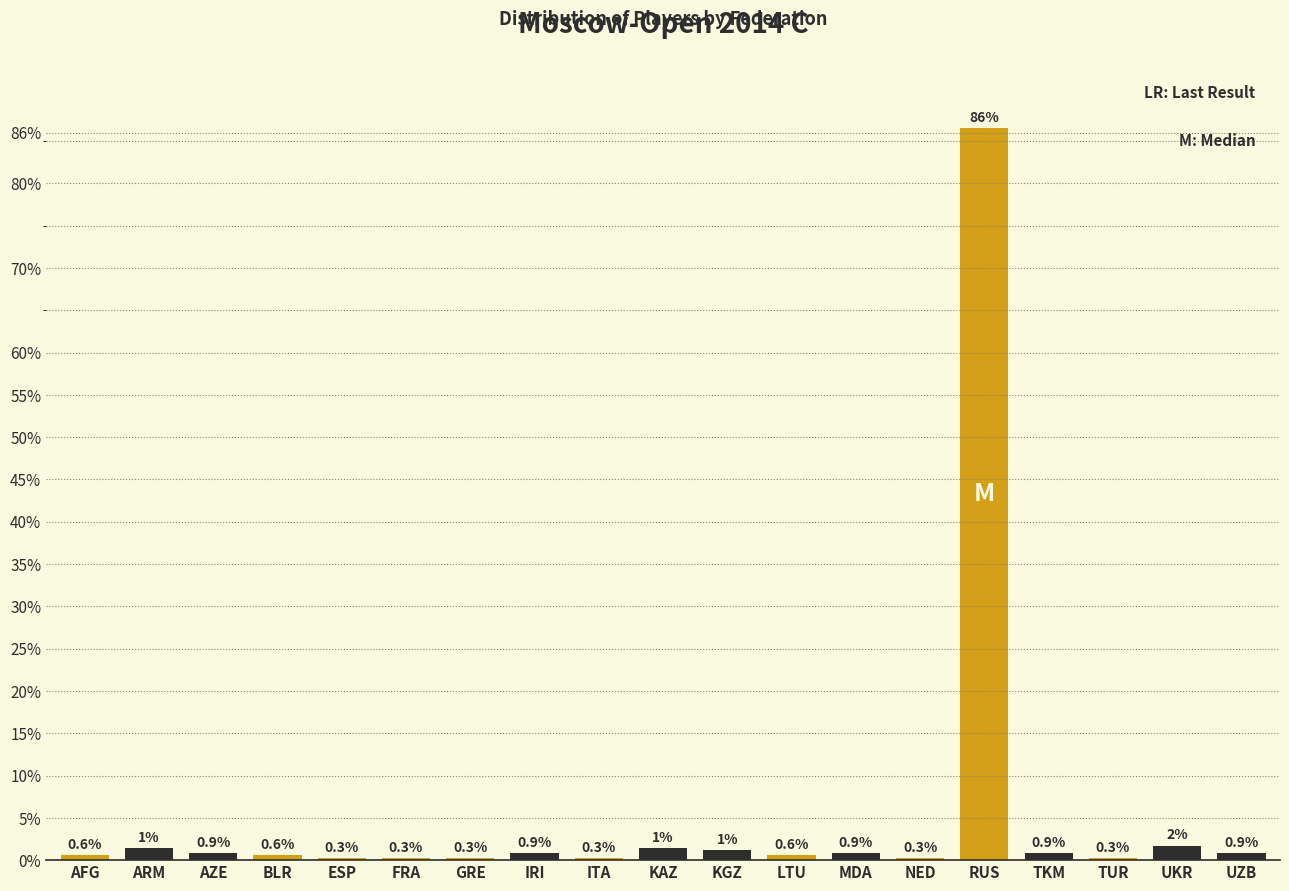

At which category does the chart reach its peak across all series?

RUS